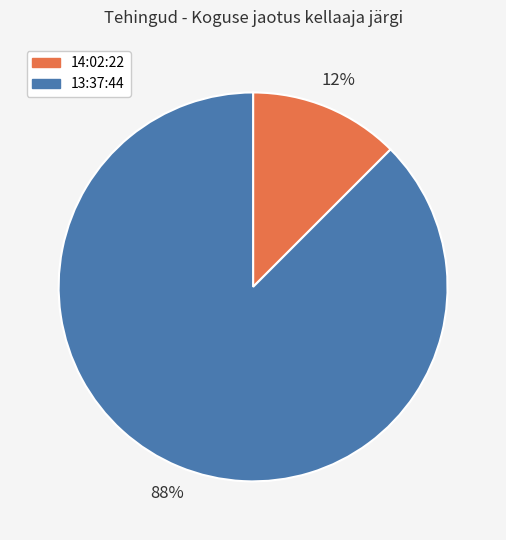

Combined, do 13:37:44 and 14:02:22 account for over 50%?

Yes